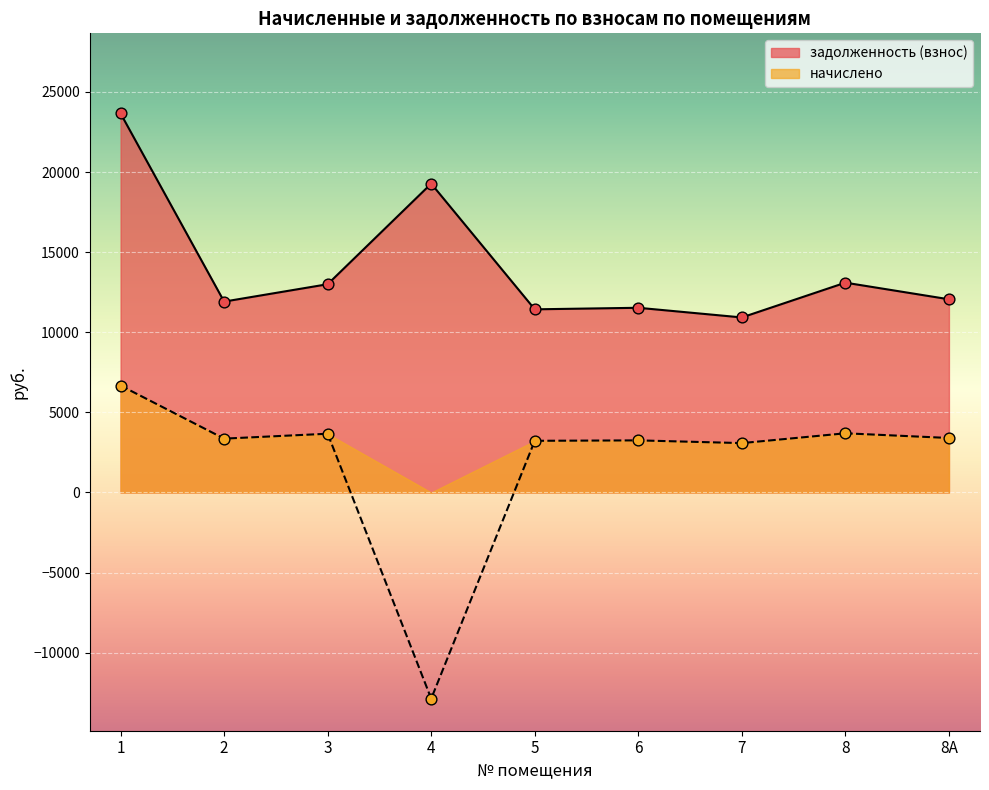

Which series has the largest Y range (max minus min)?

начислено